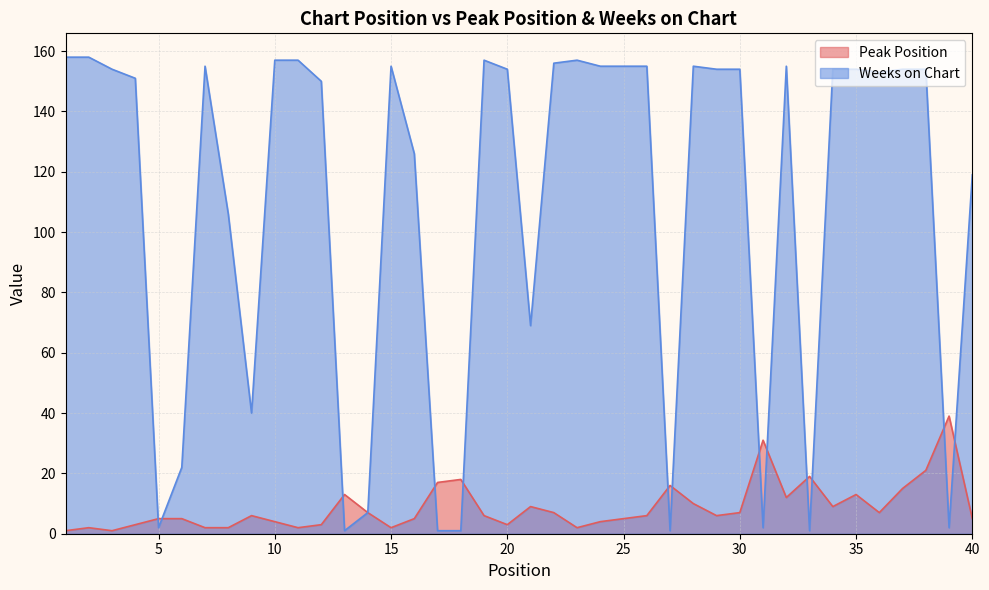

What is the difference between the highest and lowest values at 11?

155